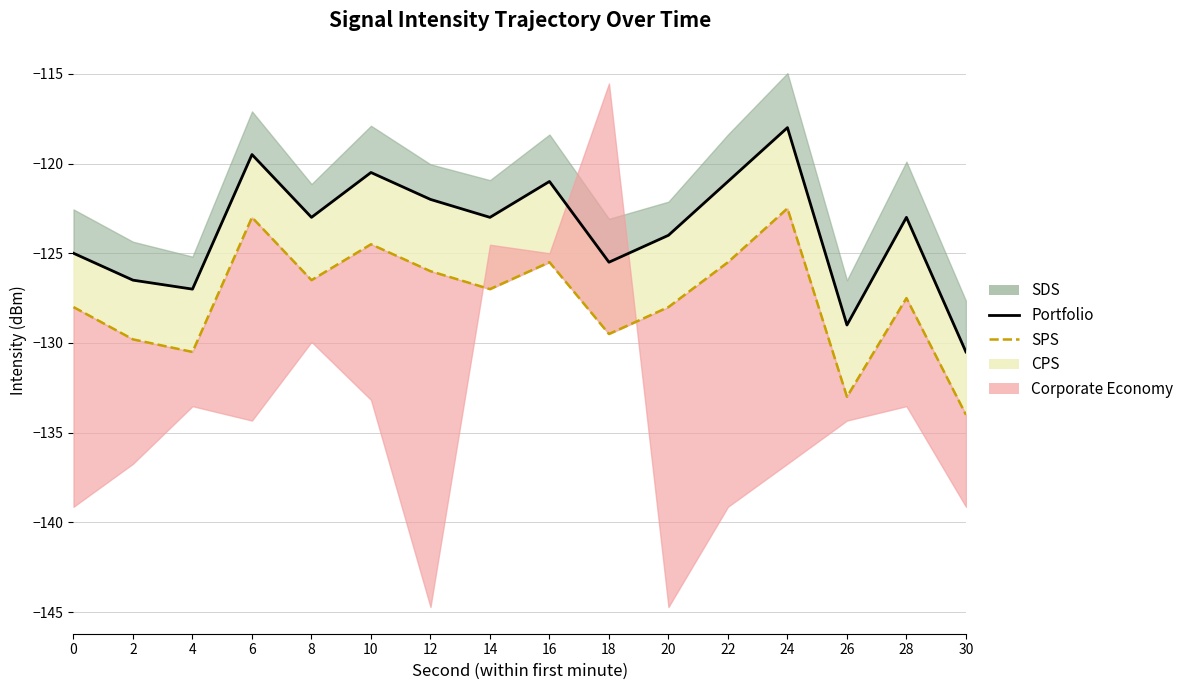

Rank the series by their maximum value, from lowest to highest.

SPS, Portfolio